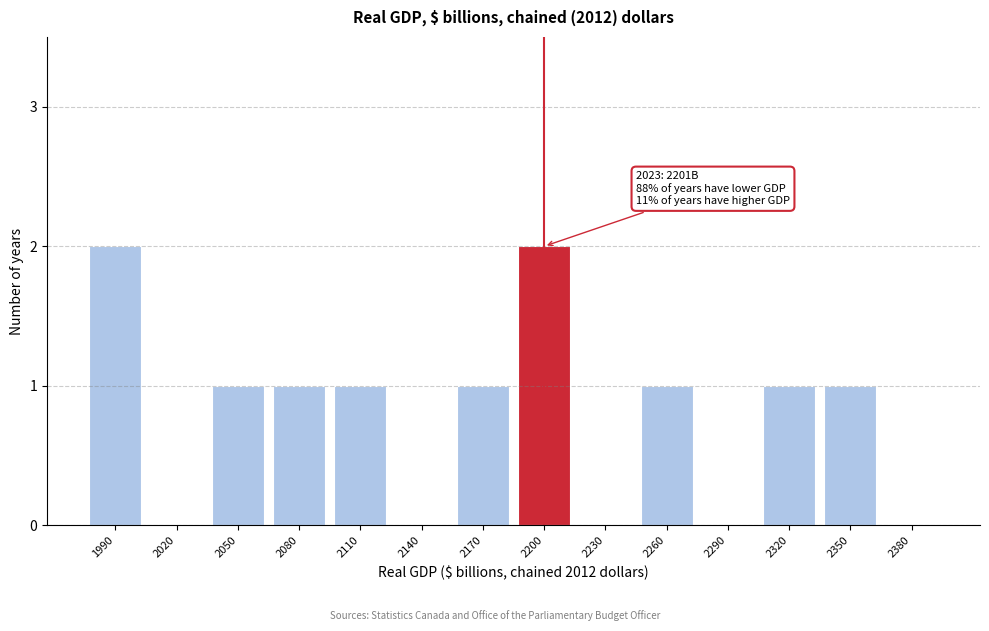

Reading right to left, list all the values displayed in this chart.

2380=0	2350=1	2320=1	2290=0	2260=1	2230=0	2200=2	2170=1	2140=0	2110=1	2080=1	2050=1	2020=0	1990=2